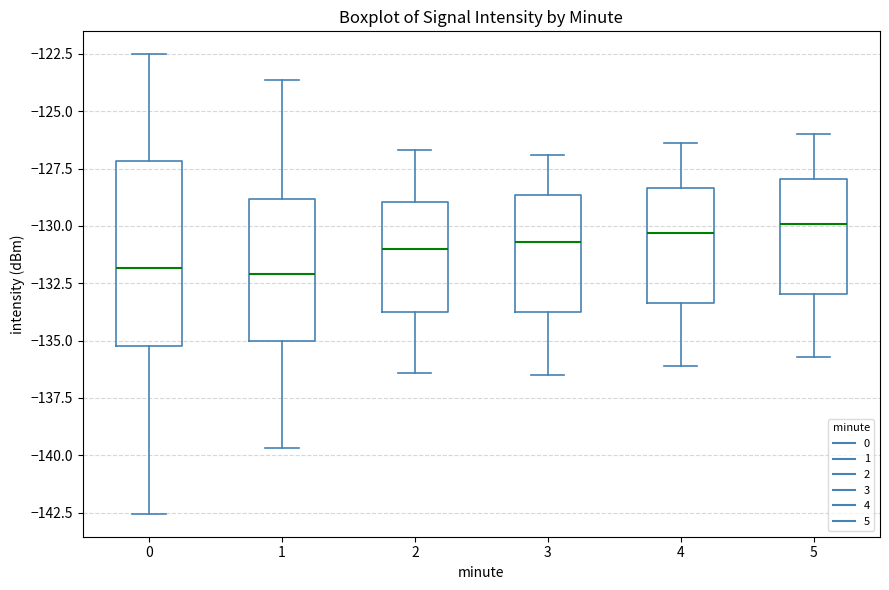

Reading left to right, transcribe this box plot: for each box, give where its median line is, the range the box spans, and where its two whiskers end, as read against the y-axis. The values are not printed on the chart, so give them approximately, as read against the axis.

0: median -132.0, box -135.5 to -127.0, whiskers -142.5 to -122.5
1: median -132.0, box -135.0 to -129.0, whiskers -139.5 to -123.5
2: median -131.0, box -134.0 to -129.0, whiskers -136.5 to -126.5
3: median -130.5, box -133.5 to -128.5, whiskers -136.5 to -127.0
4: median -130.5, box -133.5 to -128.5, whiskers -136.0 to -126.5
5: median -130.0, box -133.0 to -128.0, whiskers -135.5 to -126.0